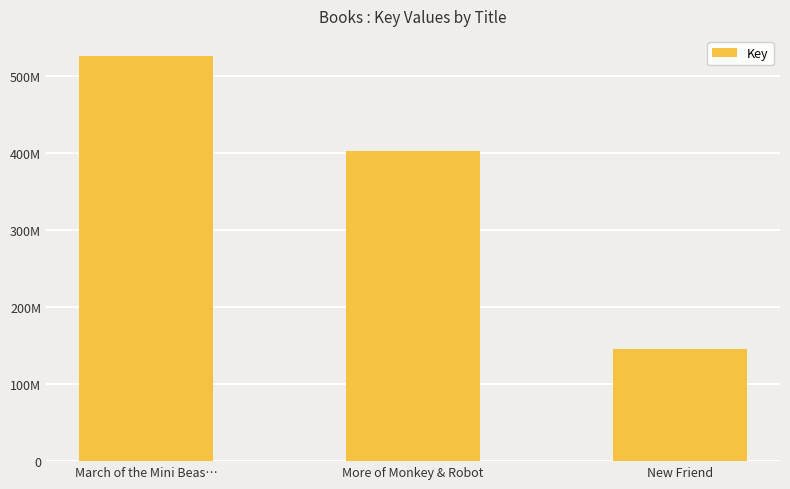

Does the chart contain any negative values?

No